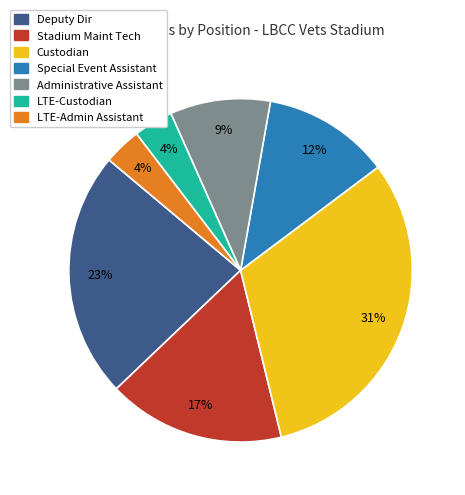

To the nearest percent, what is the average slice percentage?

14%